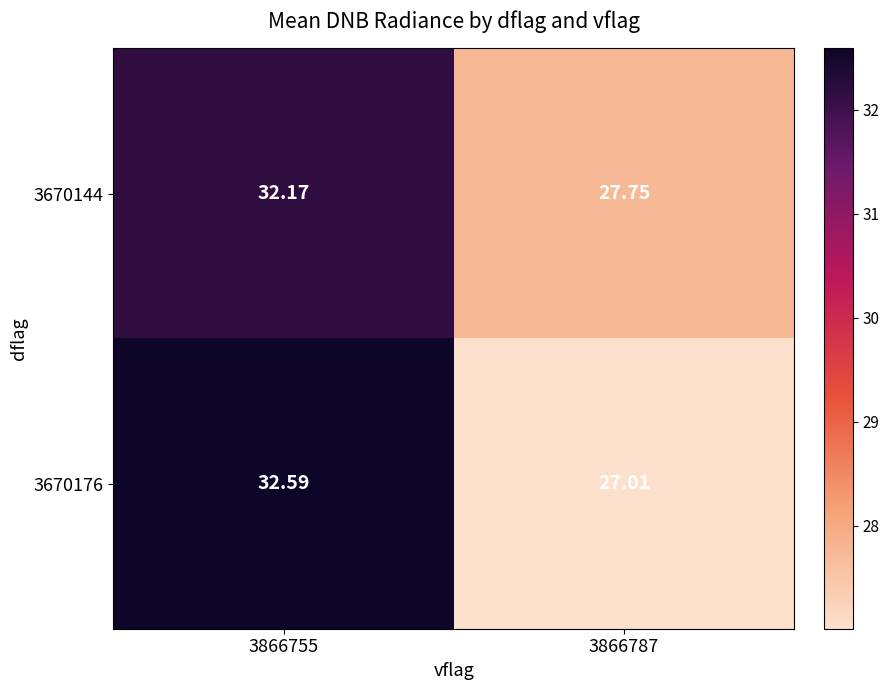

What is the spread (max minus min) of values at 3866787?

0.7